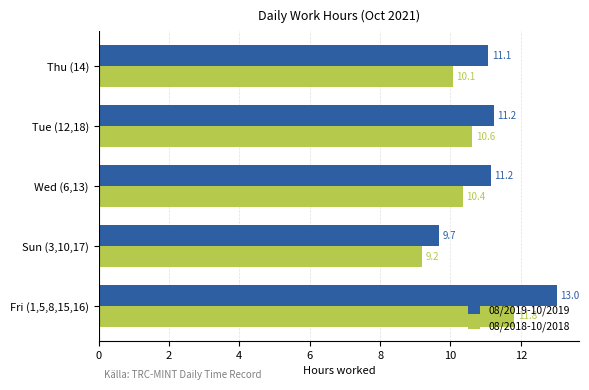

The 08/2019-10/2019 series shows 11.2 at Tue (12,18). True or false?

True